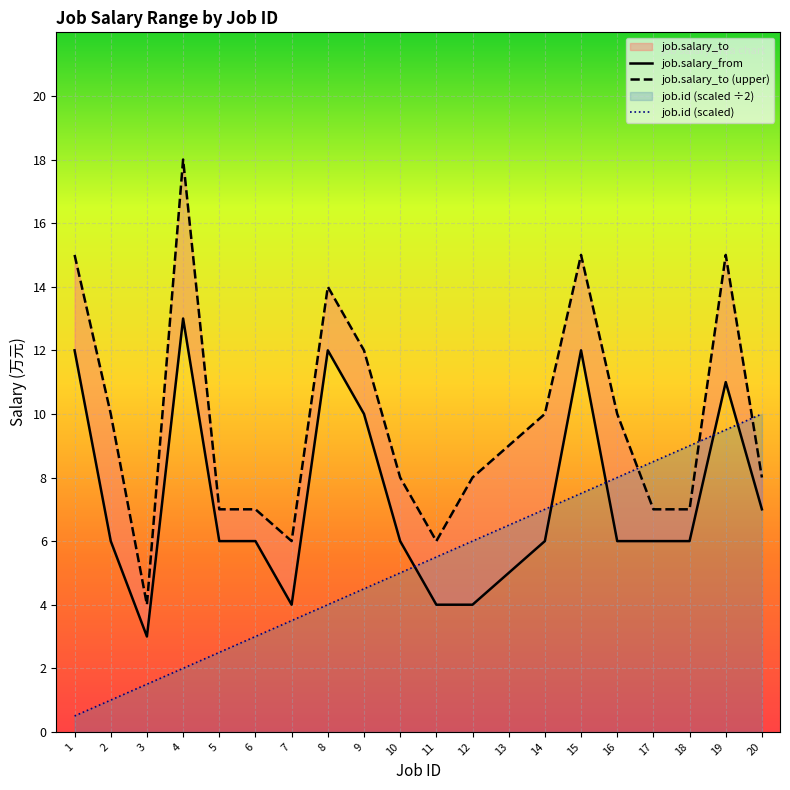

Between which two adjacent categories do job.salary_to (upper) and job.id (scaled) first intersect?

16 and 17